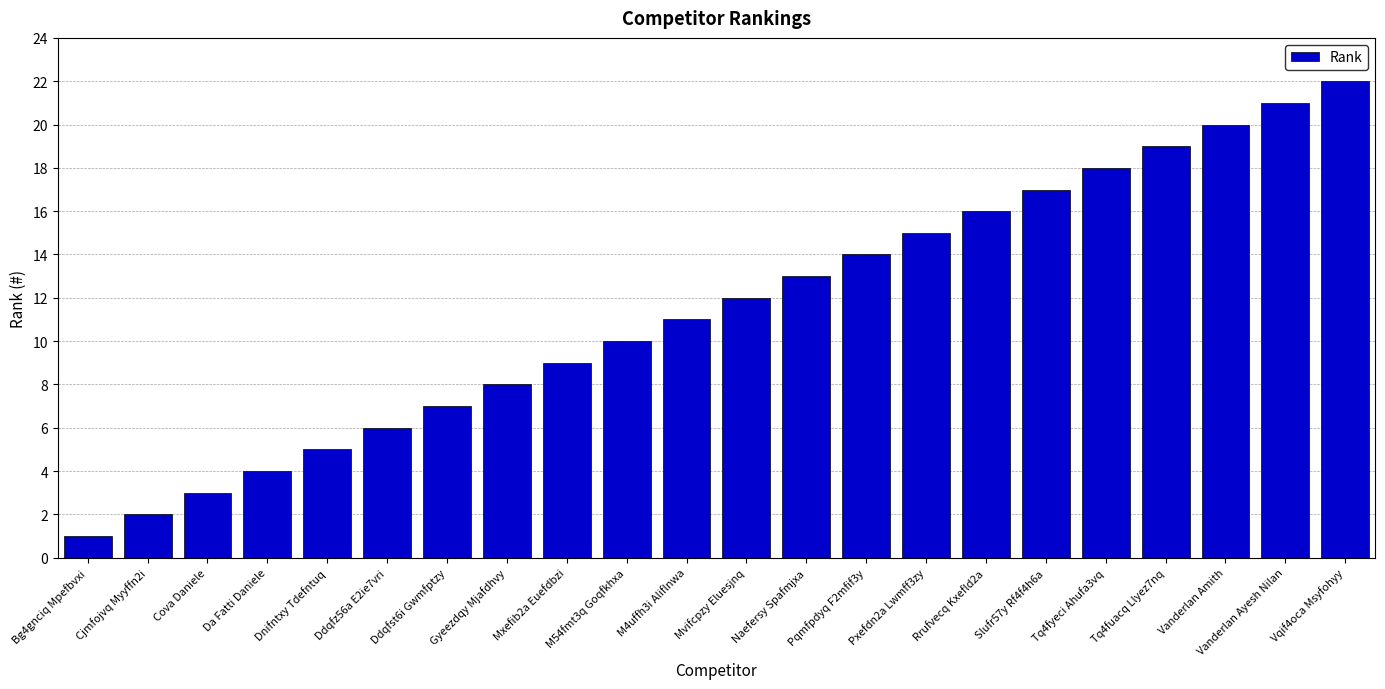

Where is the data nearest to the value 11?

M4uffh3i Aliflnwa